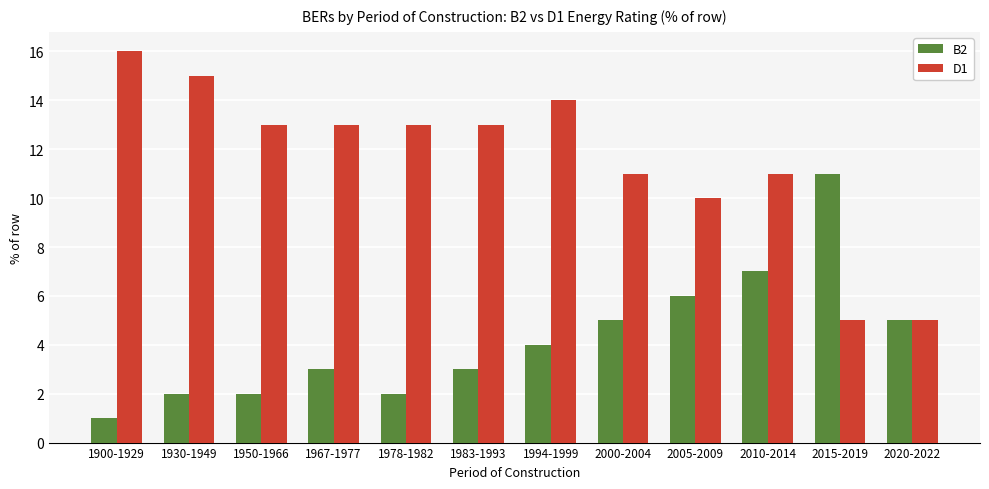

What is the greatest value displayed?

16